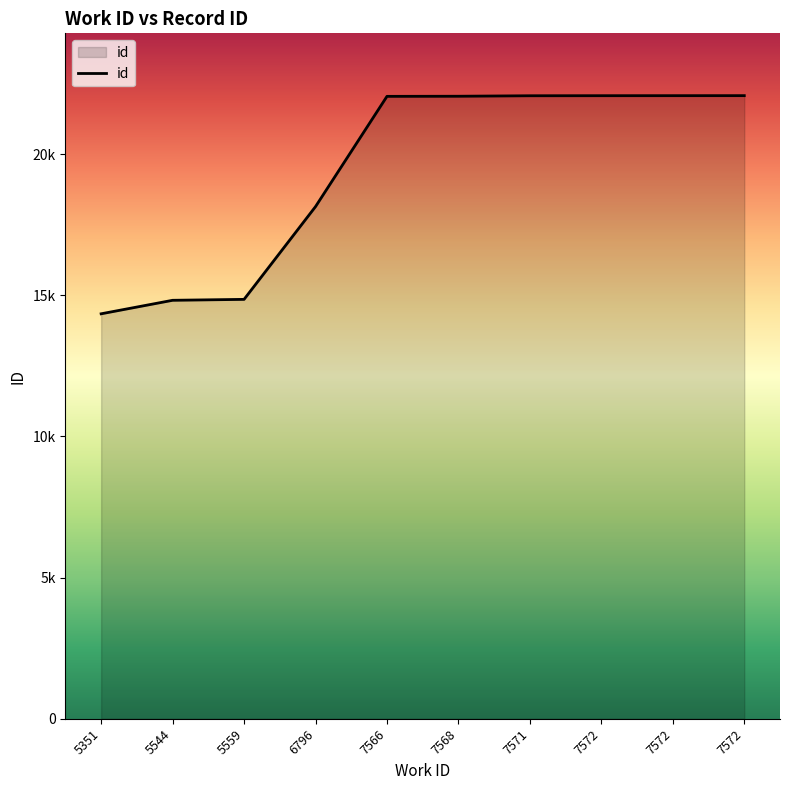

What is the value of the 2nd point from the left?

14819